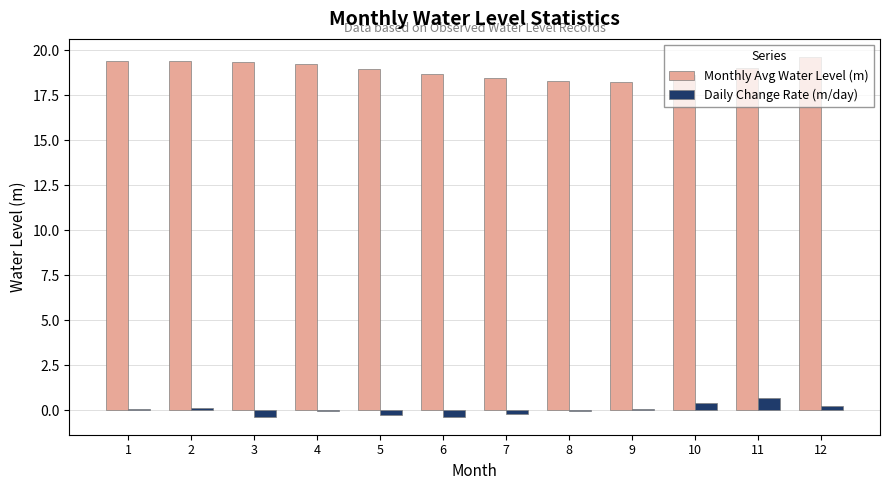

Is it true that Monthly Avg Water Level (m) equals 18.3 at 8?

True